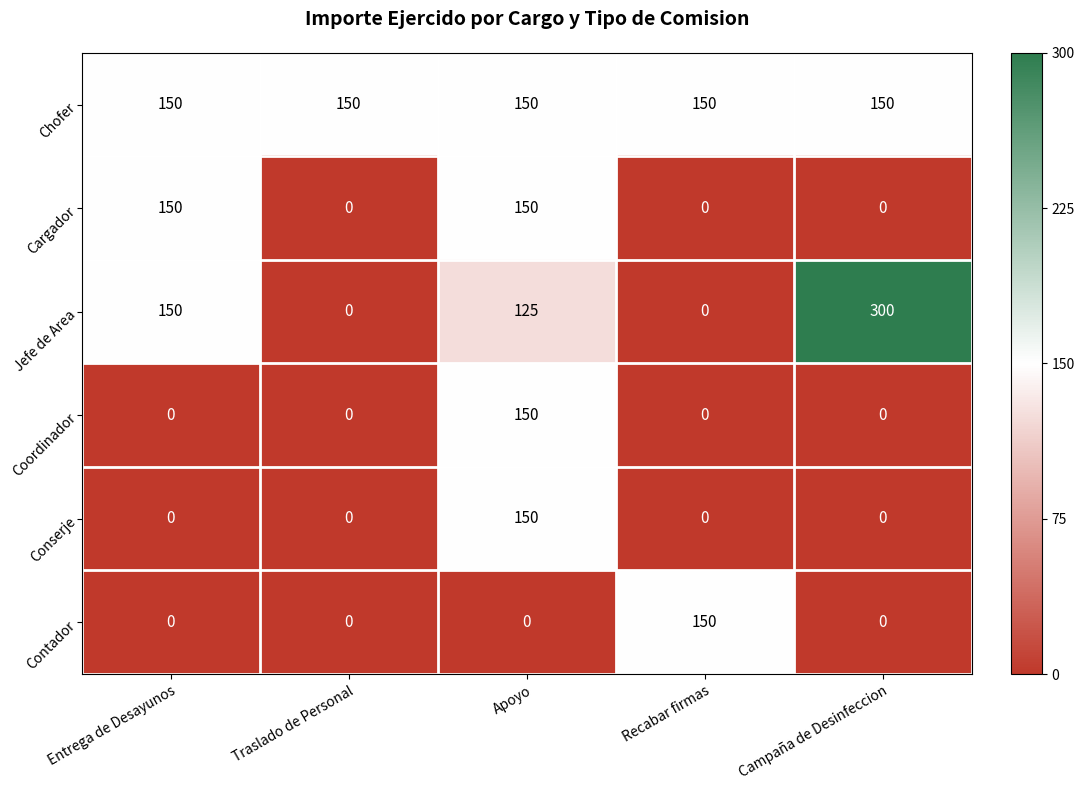

What is the sum of all Coordinador values?

150